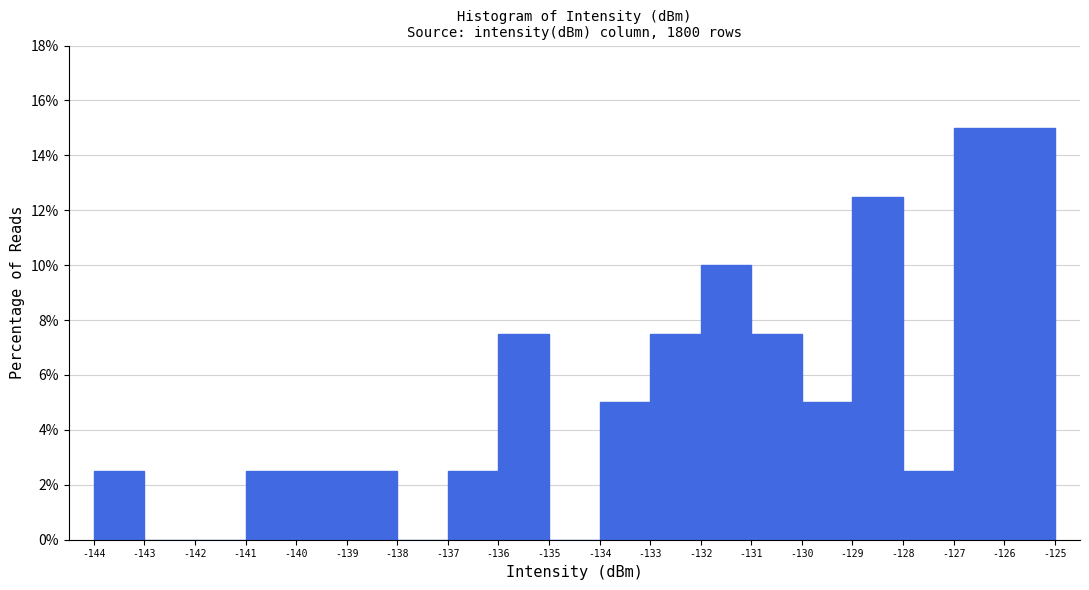

Reading left to right, transcribe this chart: for each bar, give the range it covers on the x-axis and its height. The values are not printed on the chart, so give them approximately, as read against the axis.

-144 to -143: 2.6
-143 to -142: 0
-142 to -141: 0
-141 to -140: 2.6
-140 to -139: 2.6
-139 to -138: 2.6
-138 to -137: 0
-137 to -136: 2.6
-136 to -135: 7.6
-135 to -134: 0
-134 to -133: 5.0
-133 to -132: 7.6
-132 to -131: 10.0
-131 to -130: 7.6
-130 to -129: 5.0
-129 to -128: 12.6
-128 to -127: 2.6
-127 to -126: 15.0
-126 to -125: 15.0